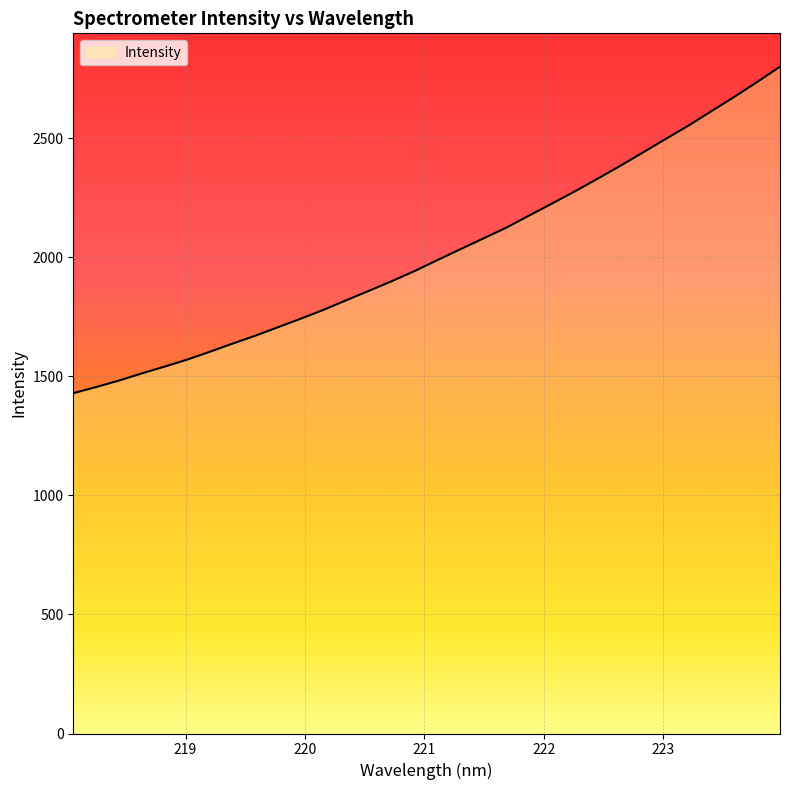

Is it true that the value at 219.0156 is 1570.7?

True